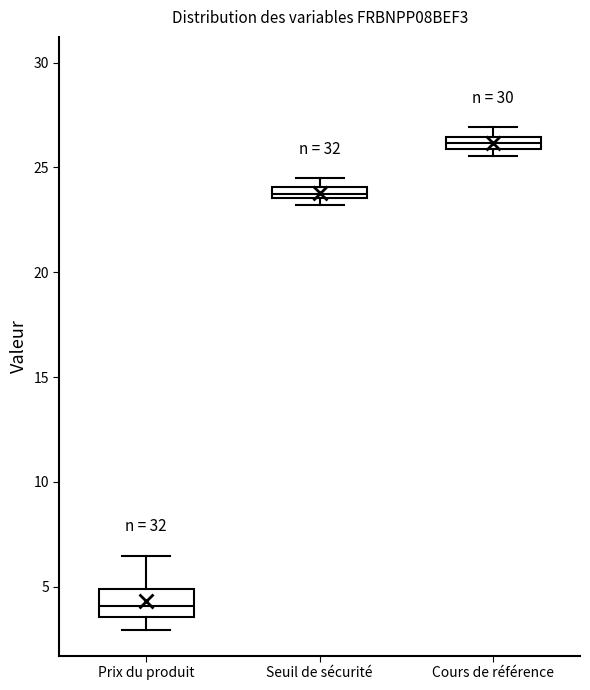

Which box's median line is the highest?

Cours de référence